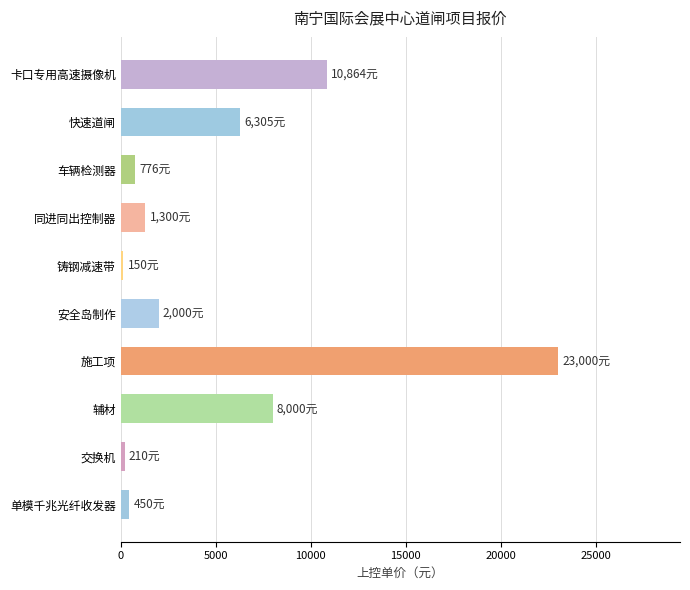

Between 同进同出控制器 and 铸钢减速带, which is larger?

同进同出控制器